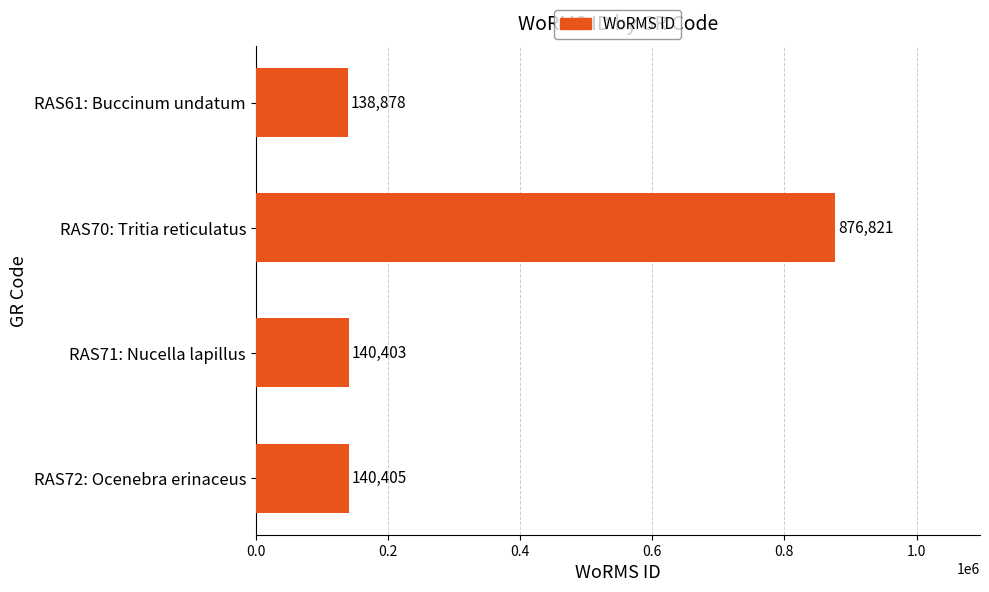

Are the bars horizontal?

Yes